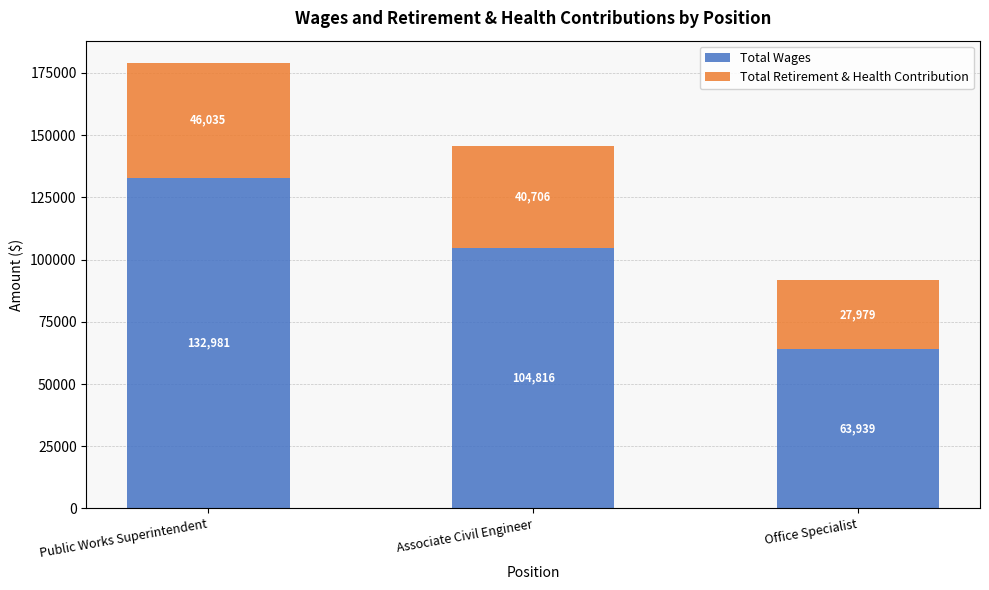

What is the difference between the second highest and minimum values in the Total Wages series?

40877